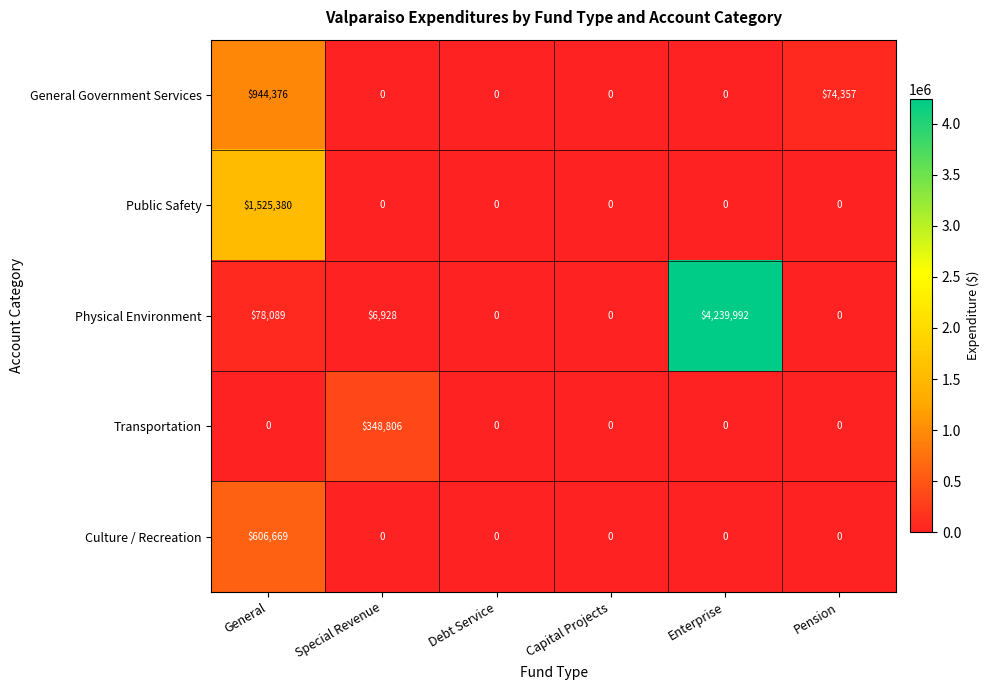

List the series in order of their peak value, lowest first.

Transportation, Culture / Recreation, General Government Services, Public Safety, Physical Environment